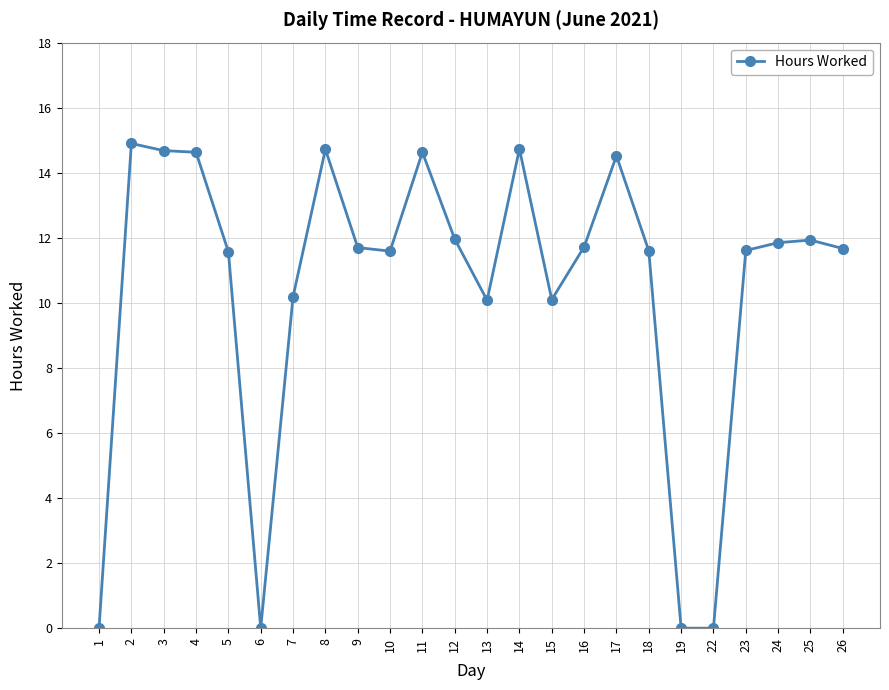

What is the average value?

10.4